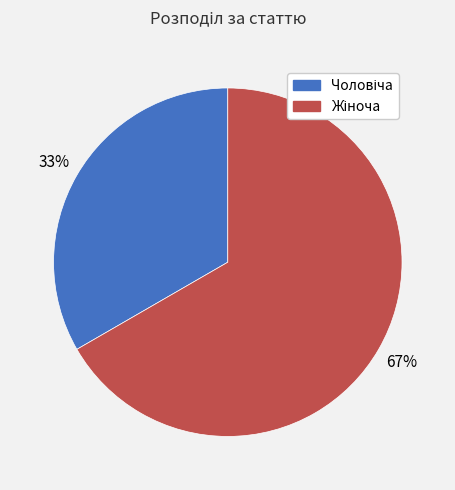

To the nearest percent, what is the average slice percentage?

50%